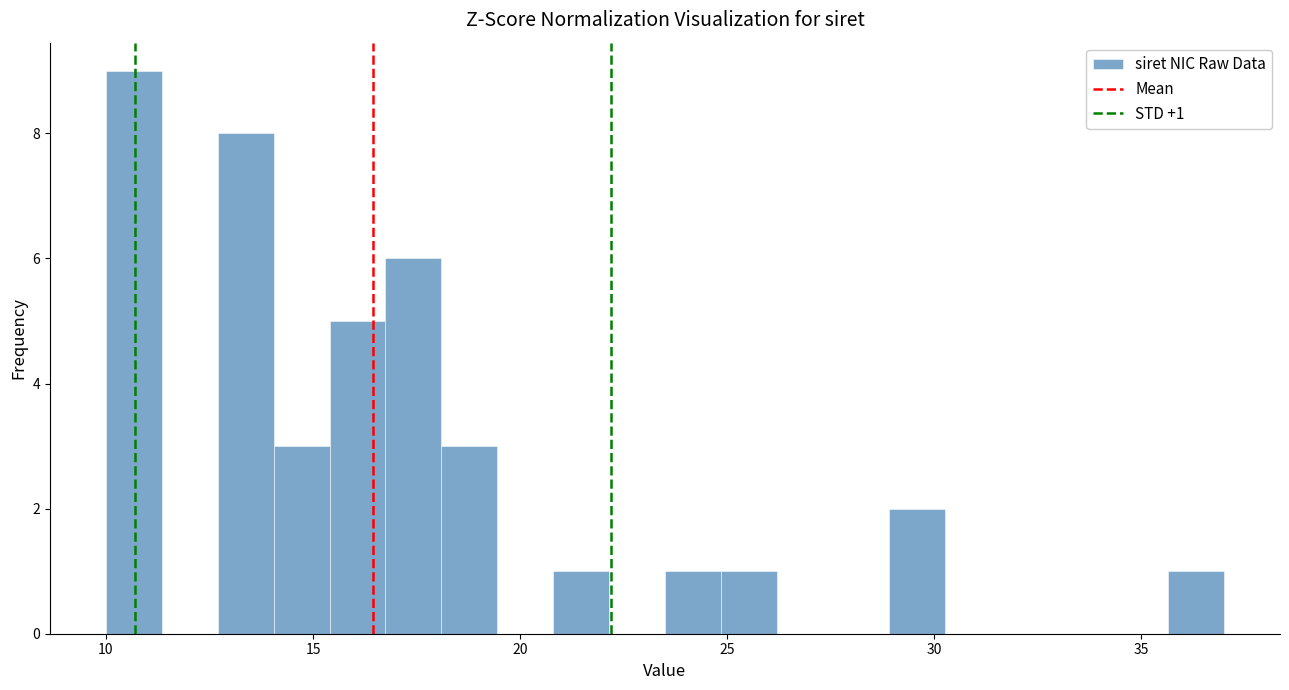

Read against the x-axis, roughly where is the centre of the tallest bar?

10.5